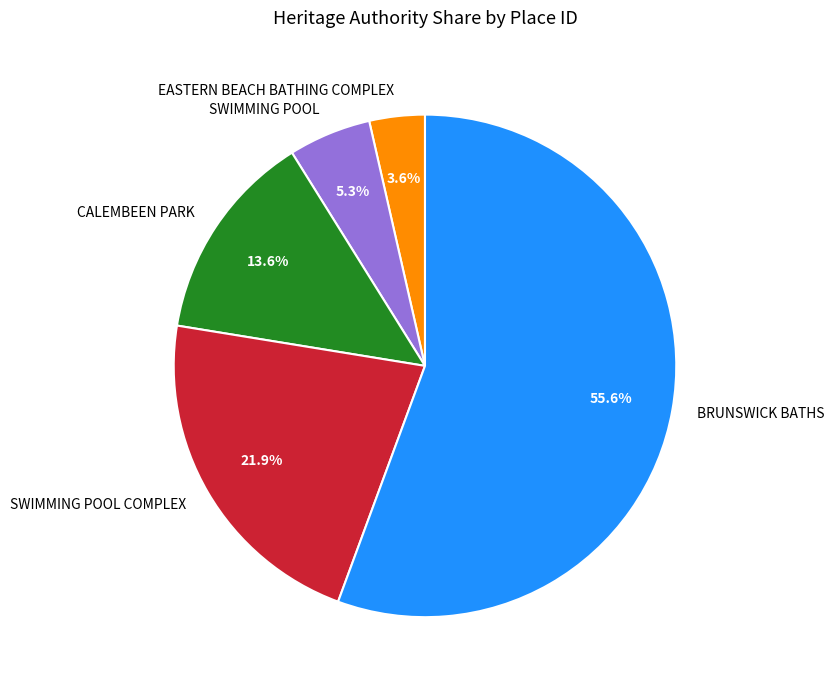

Rank the categories by value from lowest to highest.

EASTERN BEACH BATHING COMPLEX, SWIMMING POOL, CALEMBEEN PARK, SWIMMING POOL COMPLEX, BRUNSWICK BATHS